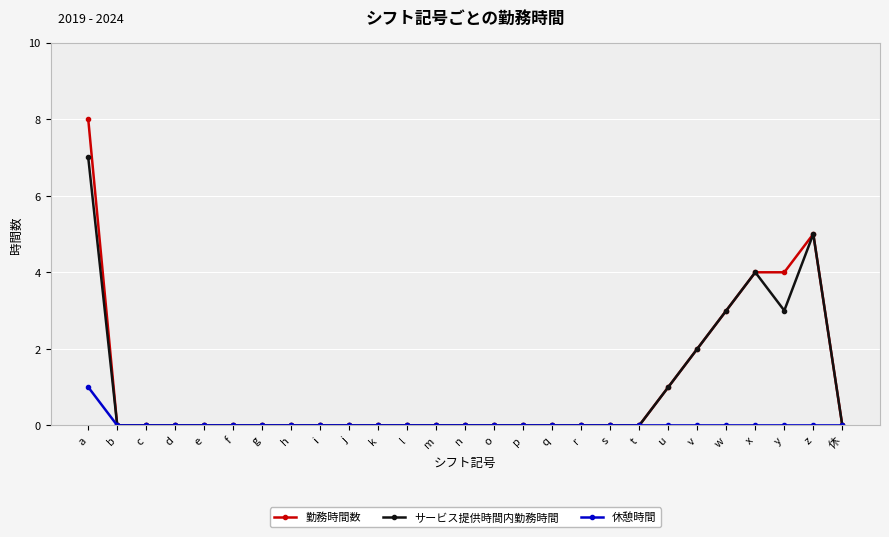

Rank the series by their maximum value, from lowest to highest.

休憩時間, サービス提供時間内勤務時間, 勤務時間数